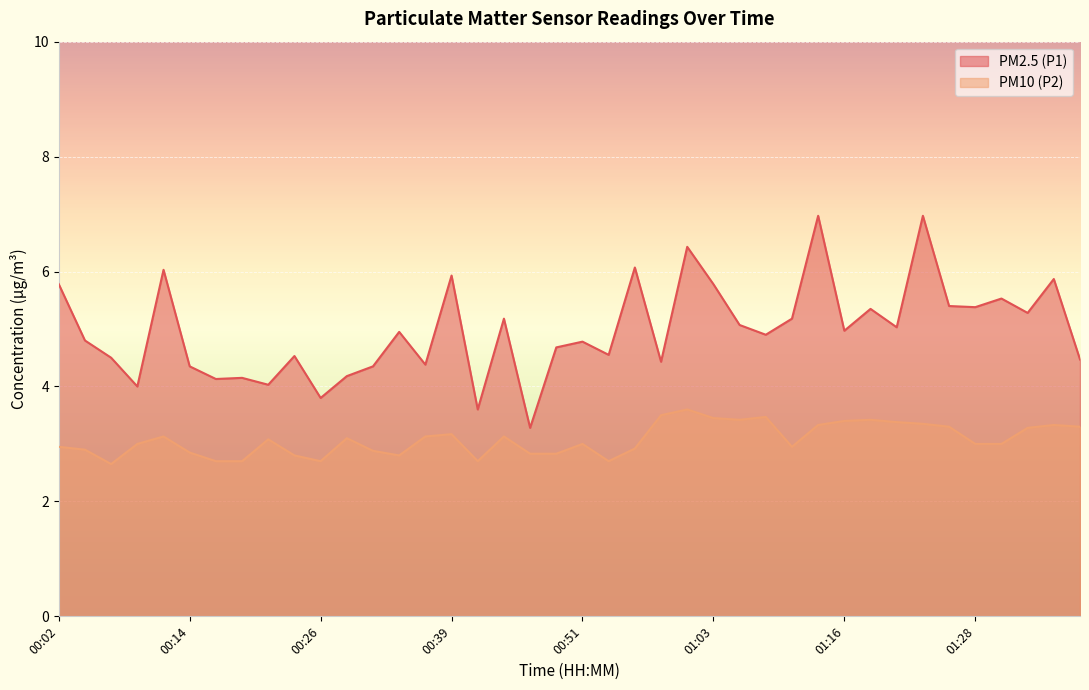

At which label does PM2.5 (P1) first exceed 4?

00:02